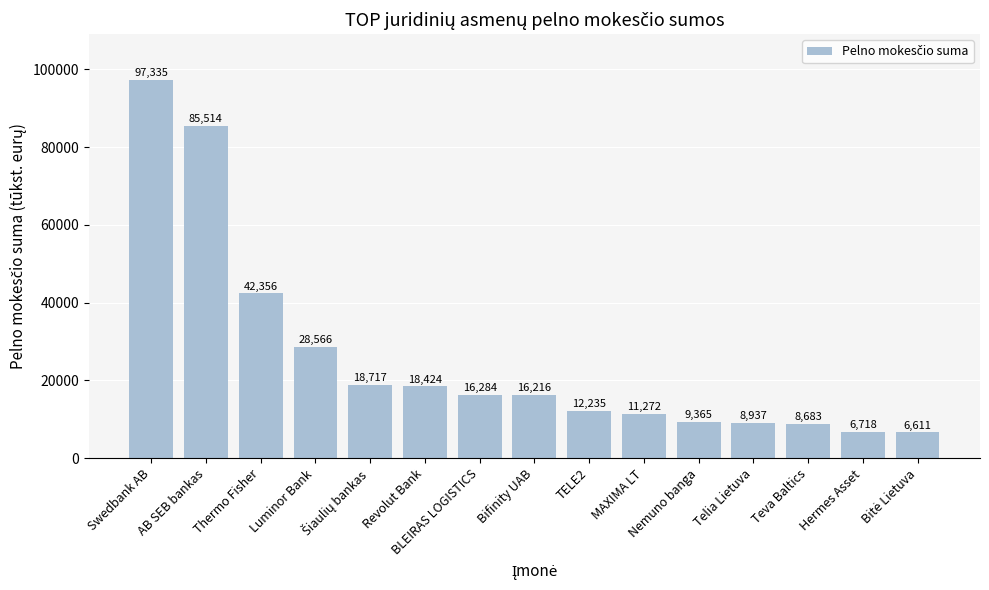

What is the minimum value shown in the chart?

6611